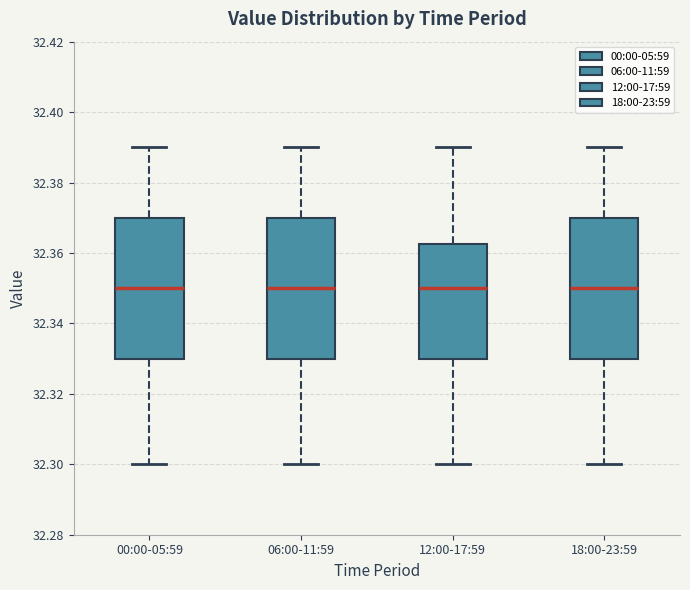

Reading left to right, transcribe this box plot: for each box, give where its median line is, the range the box spans, and where its two whiskers end, as read against the y-axis. The values are not printed on the chart, so give them approximately, as read against the axis.

00:00-05:59: median 32.350, box 32.330 to 32.370, whiskers 32.300 to 32.390
06:00-11:59: median 32.350, box 32.330 to 32.370, whiskers 32.300 to 32.390
12:00-17:59: median 32.350, box 32.330 to 32.362, whiskers 32.300 to 32.390
18:00-23:59: median 32.350, box 32.330 to 32.370, whiskers 32.300 to 32.390